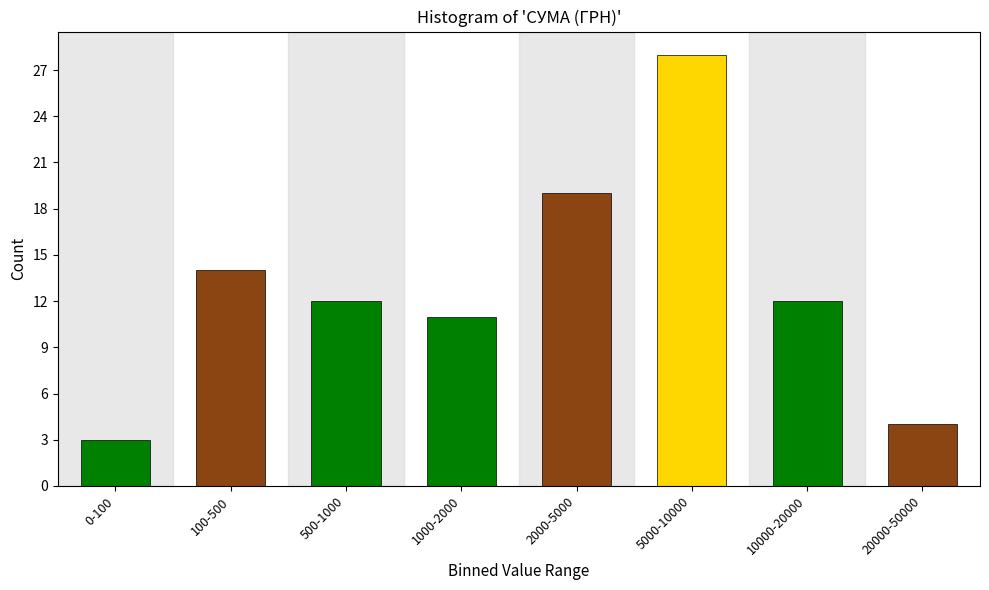

Reading left to right, list all the values displayed in this chart.

3	14	12	11	19	28	12	4